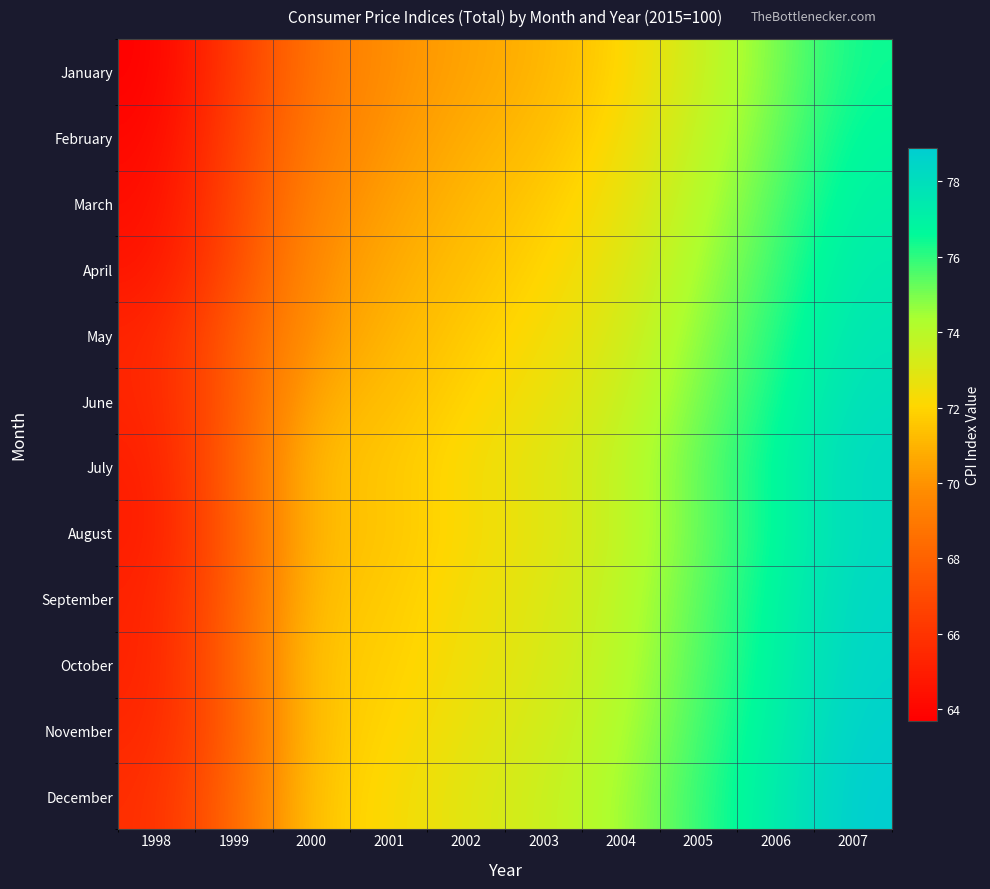

Reading left to right, transcribe all the data shown in this chart.

January: 1998=63.7	1999=66.3	2000=68.8	2001=69.9	2002=70.5	2003=71.0	2004=72.0	2005=73.5	2006=75.0	2007=76.5
February: 1998=64.0	1999=66.6	2000=69.1	2001=70.1	2002=70.8	2003=71.3	2004=72.3	2005=73.8	2006=75.2	2007=76.8
March: 1998=64.3	1999=66.8	2000=69.5	2001=70.4	2002=71.1	2003=71.7	2004=72.6	2005=74.1	2006=75.5	2007=77.1
April: 1998=64.6	1999=67.0	2000=69.9	2001=70.7	2002=71.4	2003=72.0	2004=72.9	2005=74.4	2006=75.8	2007=77.4
May: 1998=65.3	1999=67.8	2000=70.1	2001=71.0	2002=71.7	2003=72.3	2004=73.2	2005=74.7	2006=76.1	2007=77.7
June: 1998=65.3	1999=67.7	2000=70.8	2001=71.3	2002=72.0	2003=72.6	2004=73.5	2005=75.0	2006=76.4	2007=78.0
July: 1998=65.0	1999=68.0	2000=71.3	2001=71.6	2002=72.3	2003=72.9	2004=73.8	2005=75.3	2006=76.7	2007=78.3
August: 1998=64.9	1999=67.8	2000=71.2	2001=71.5	2002=72.2	2003=72.8	2004=73.7	2005=75.2	2006=76.6	2007=78.2
September: 1998=65.2	1999=67.9	2000=71.4	2001=71.7	2002=72.4	2003=73.0	2004=73.9	2005=75.4	2006=76.8	2007=78.4
October: 1998=65.2	1999=68.1	2000=71.6	2001=71.8	2002=72.5	2003=73.1	2004=74.0	2005=75.5	2006=76.9	2007=78.5
November: 1998=65.4	1999=67.8	2000=71.5	2001=72.0	2002=72.7	2003=73.3	2004=74.2	2005=75.7	2006=77.1	2007=78.7
December: 1998=65.7	1999=68.2	2000=71.6	2001=72.2	2002=72.9	2003=73.5	2004=74.4	2005=75.9	2006=77.3	2007=78.9